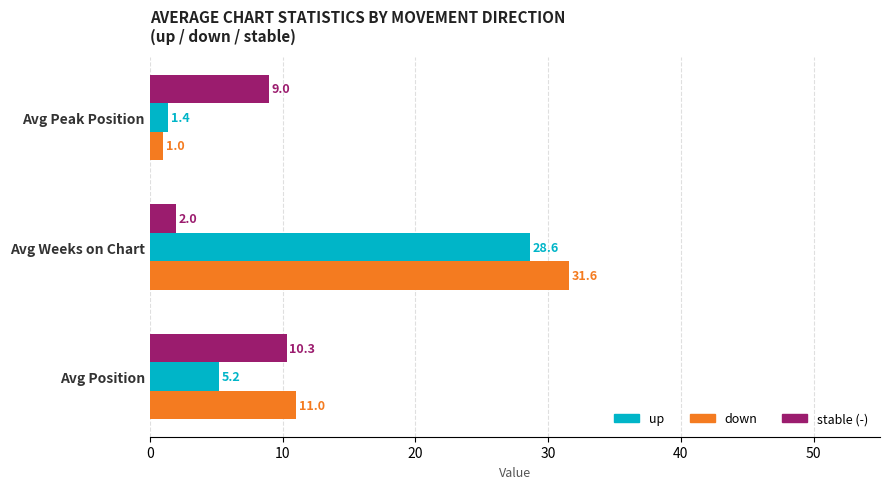

List the labels in order of stable (-) value, smallest first.

Avg Weeks on Chart, Avg Peak Position, Avg Position